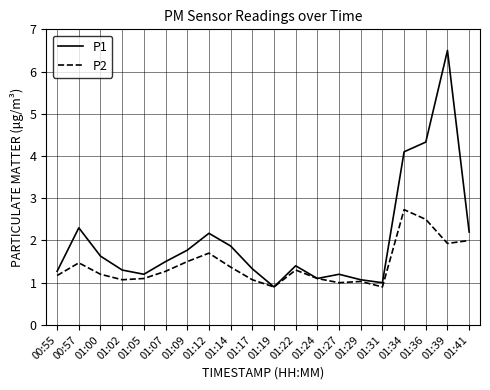

Is it true that P1 equals 1.8 at 01:09?

True